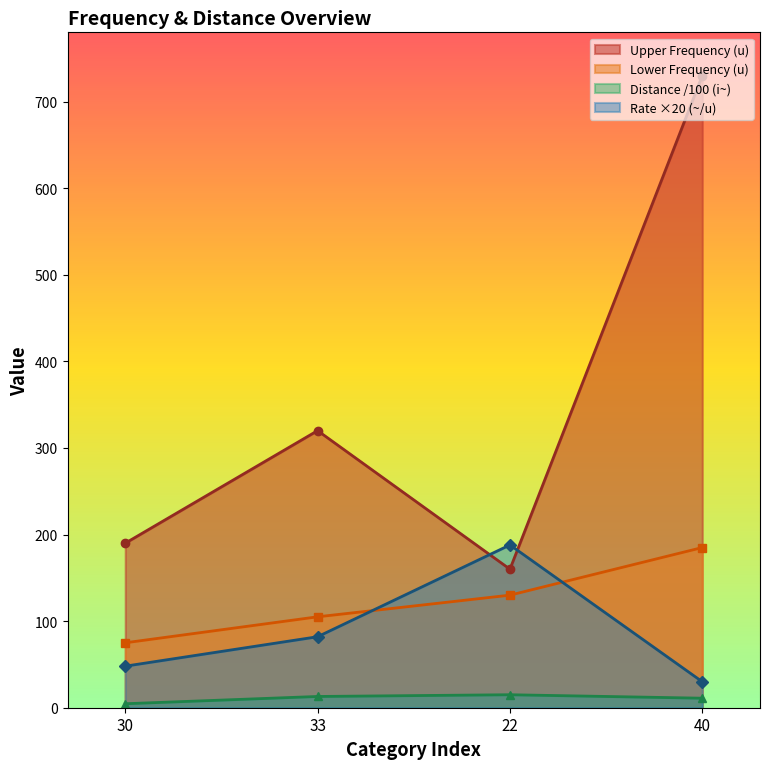

Which has a higher value, 33 or 30?

33